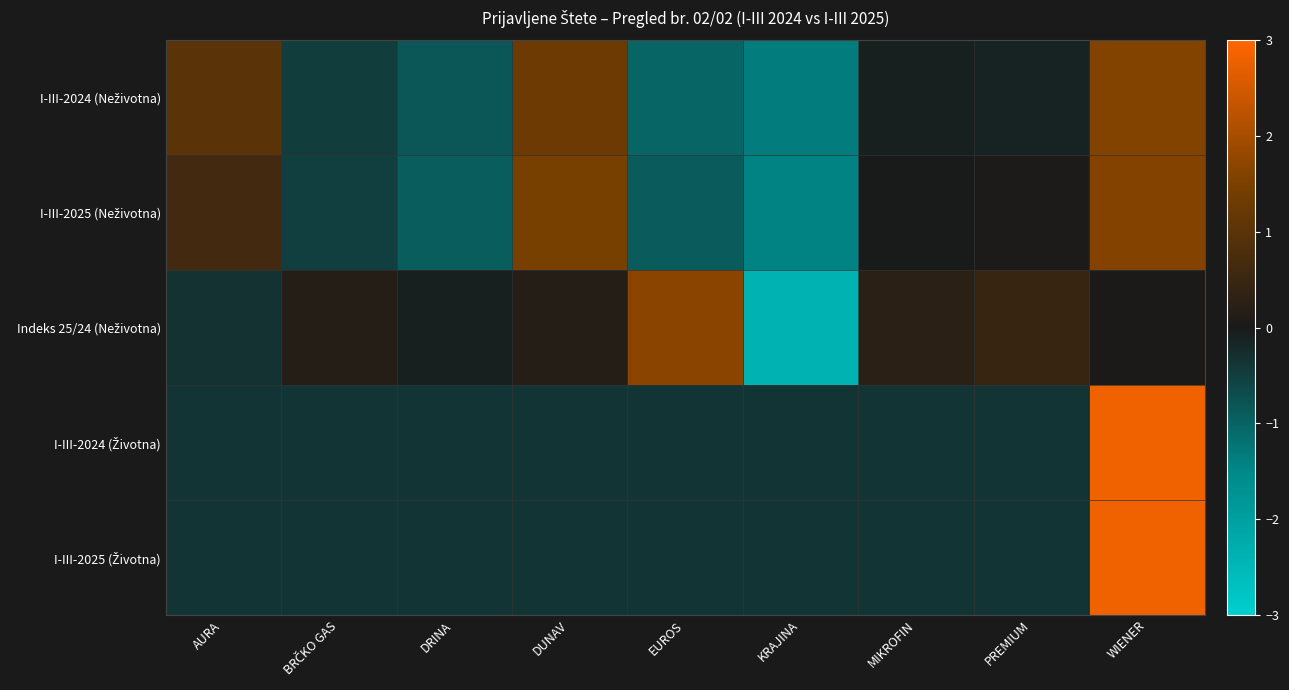

Which series has the largest range (max minus min)?

Indeks 25/24 (Neživotna)